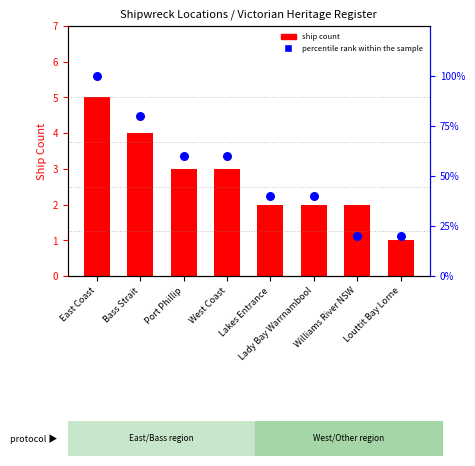

Is the value of ship count at Lady Bay Warrnambool greater than the value of percentile rank within the sample at West Coast?

No